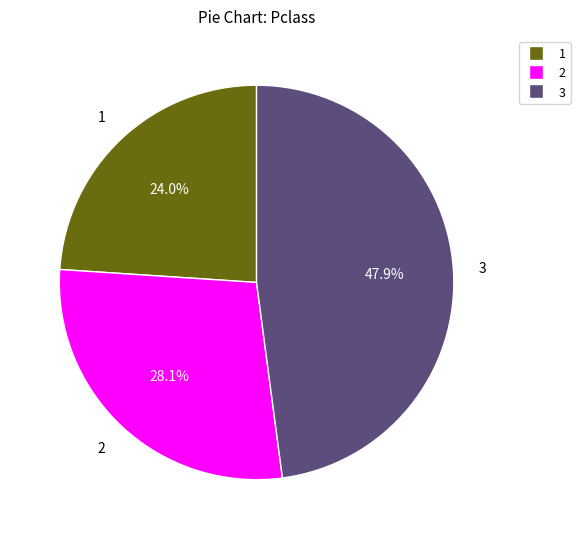

Is there a majority slice in this chart?

No